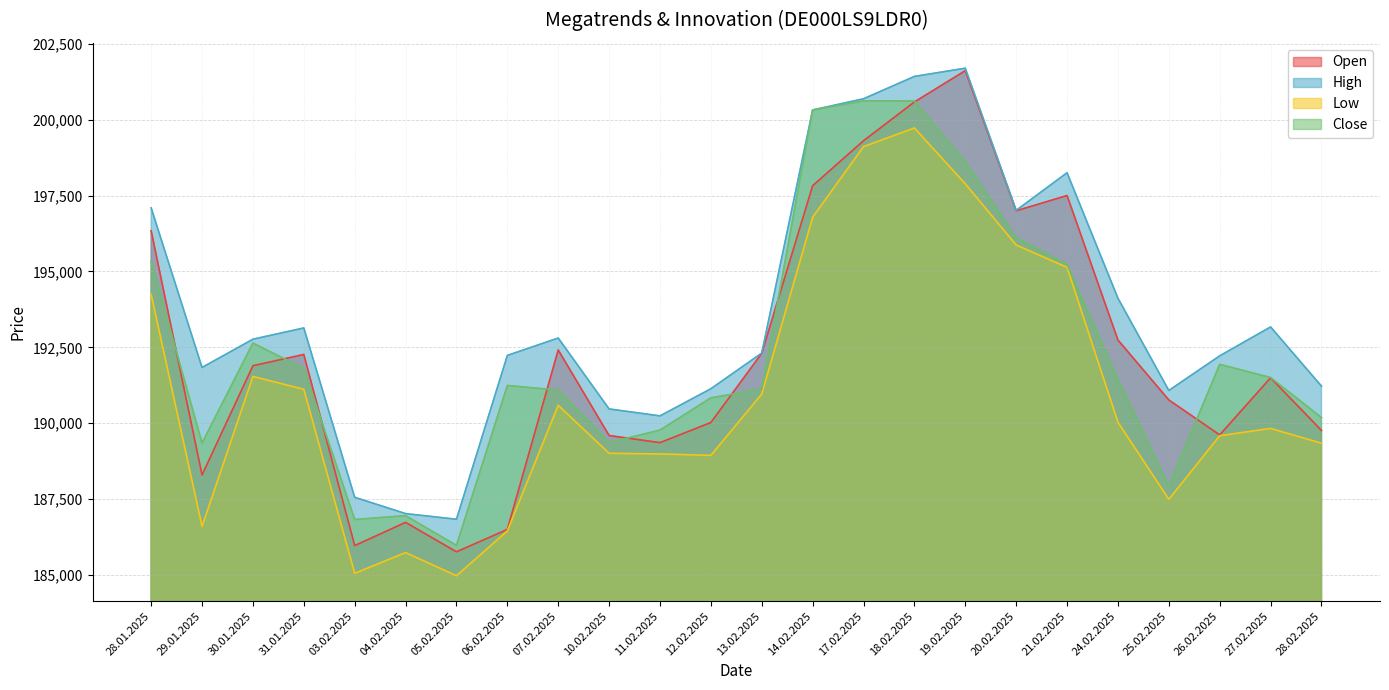

How many lines are shown in the chart?

4